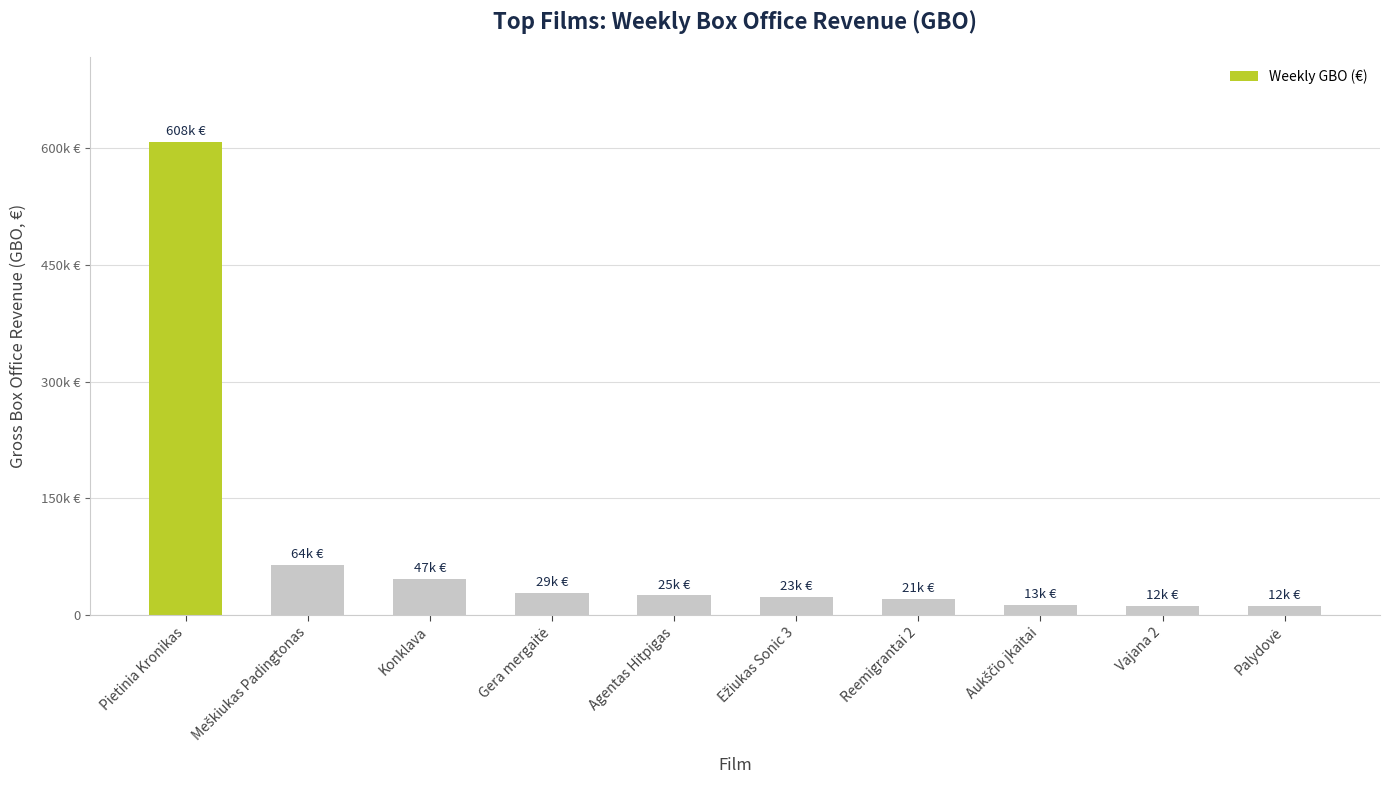

Does the chart contain any negative values?

No